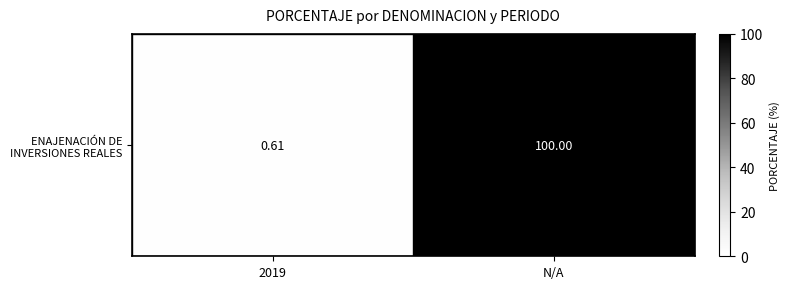

Reading left to right, list all the values displayed in this chart.

2019=0.6	N/A=100.0